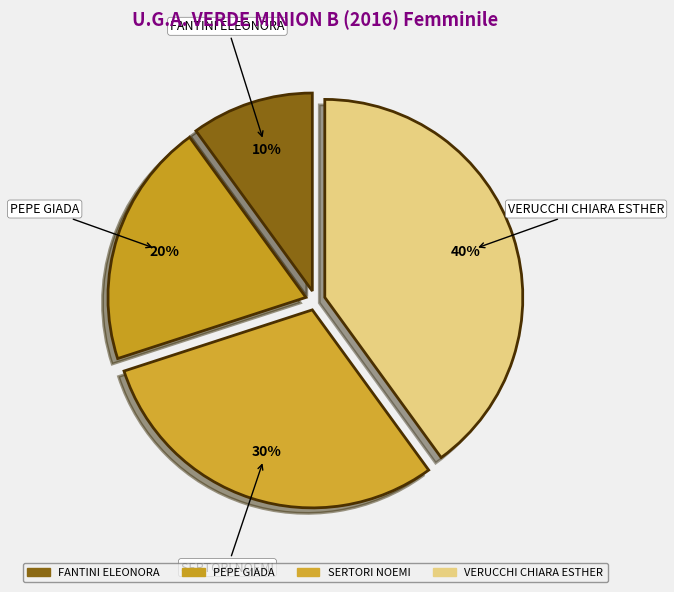

To the nearest percent, what is the combined percentage of FANTINI ELEONORA and VERUCCHI CHIARA ESTHER?

50%